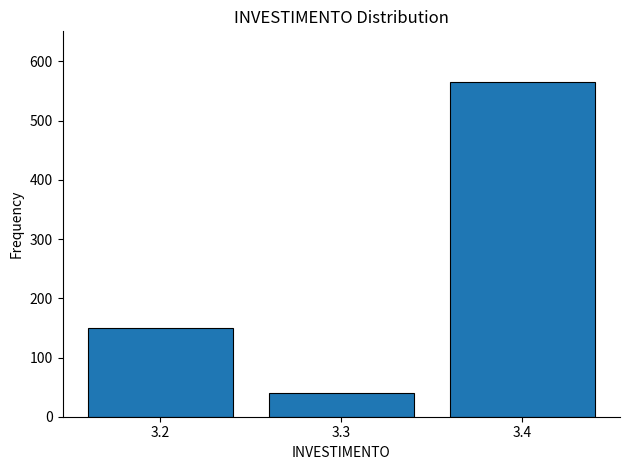

Reading left to right, transcribe all the data shown in this chart.

3.2=150	3.3=40	3.4=566